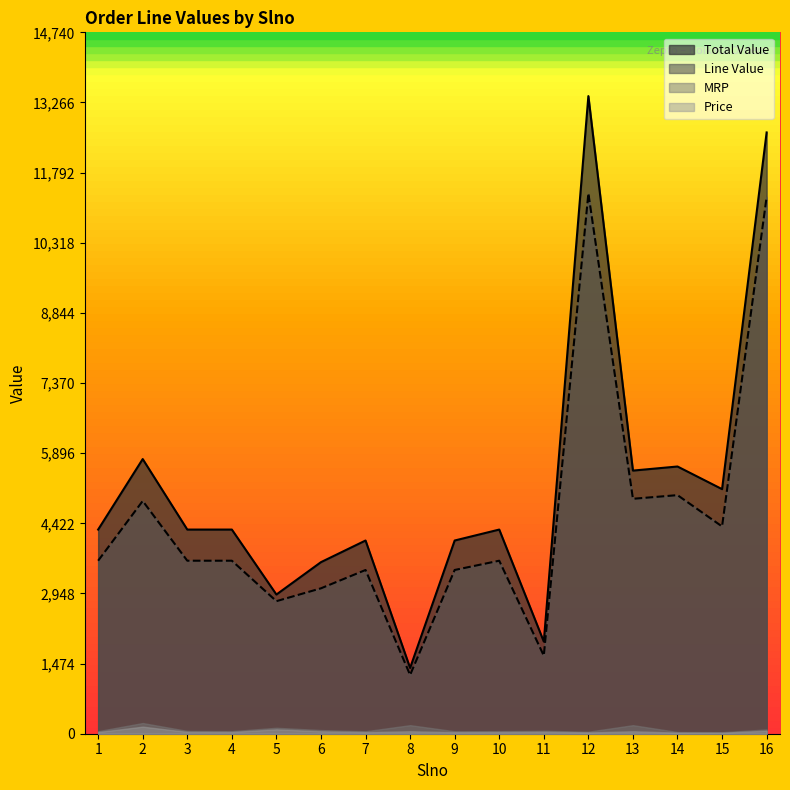

Count the number of data series in this chart.

4